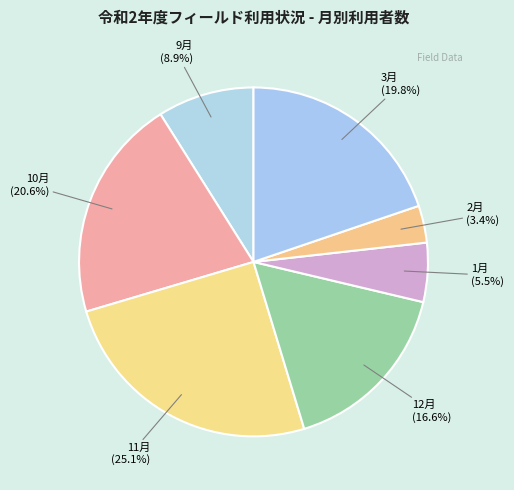

True or false: 12月 accounts for 10% of the total.

False